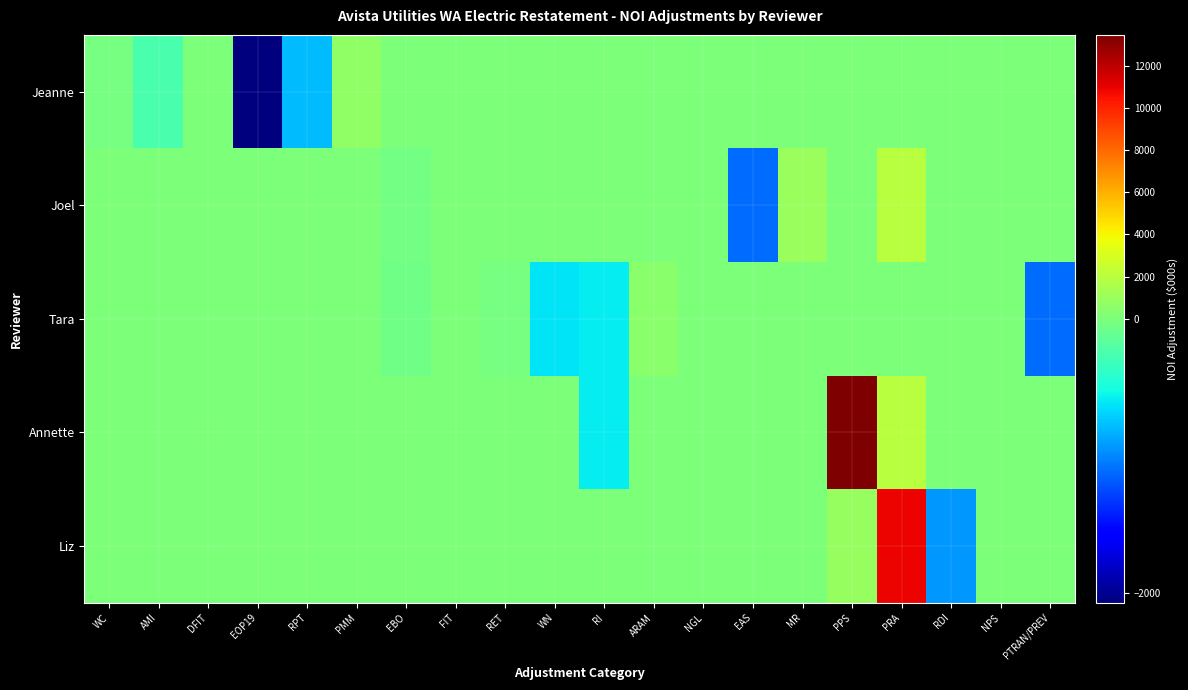

Which series has the largest total across all categories?

Annette